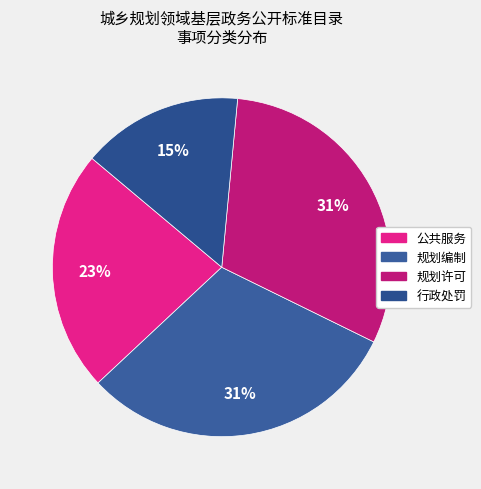

Does any single category account for the majority?

No